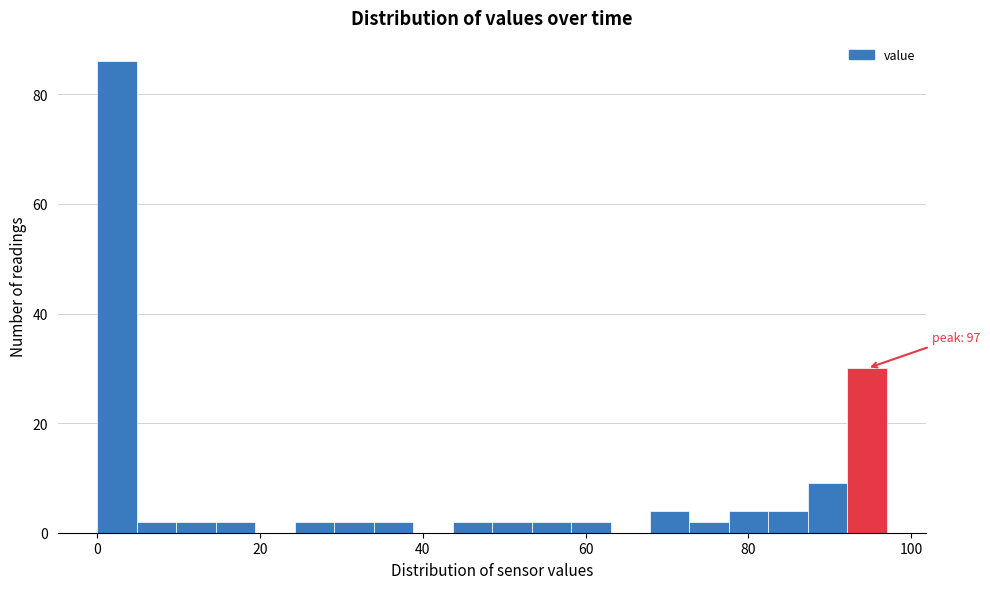

Read against the x-axis, roughly where is the centre of the tallest bar?

2